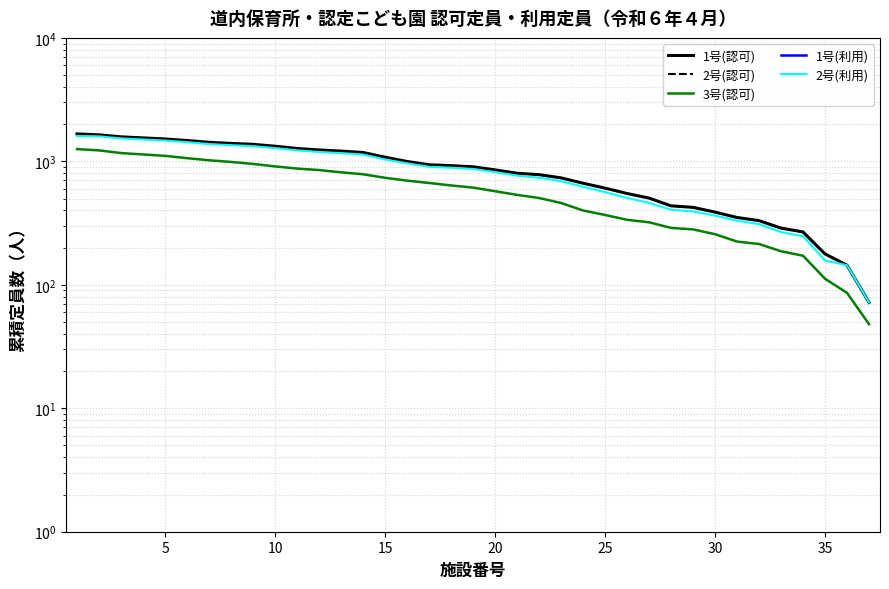

How many lines are shown in the chart?

5